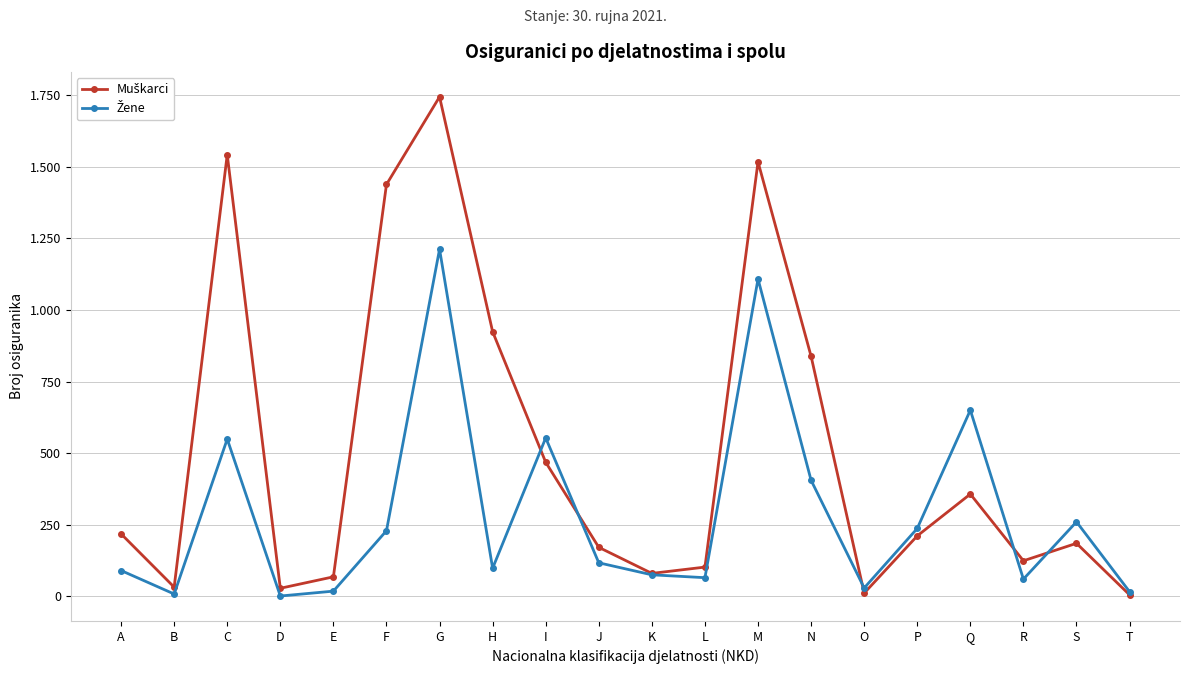

What is the difference between the Žene values at R and B?

52